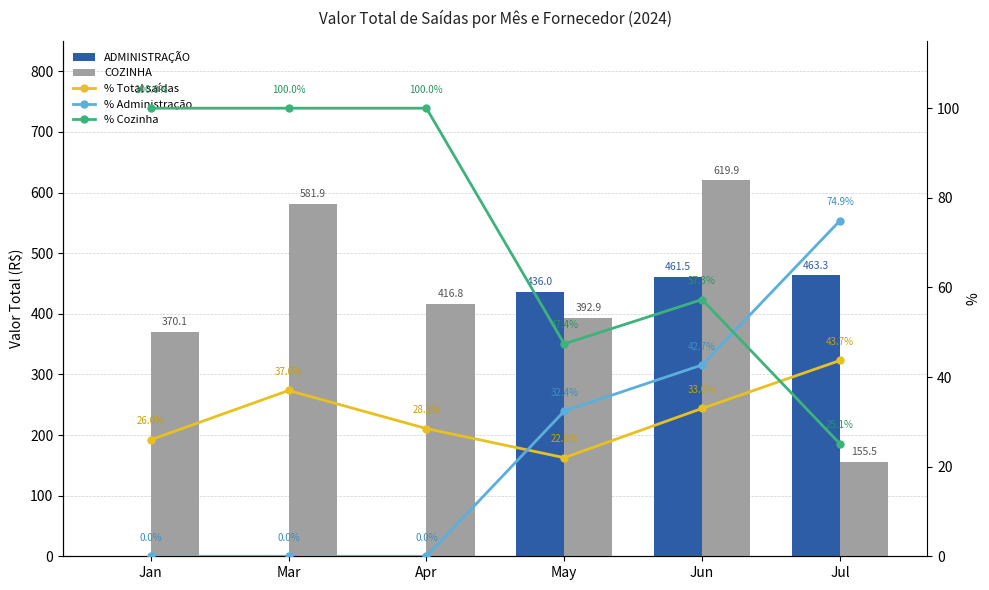

What is the sum of all % Administração values?

150.0